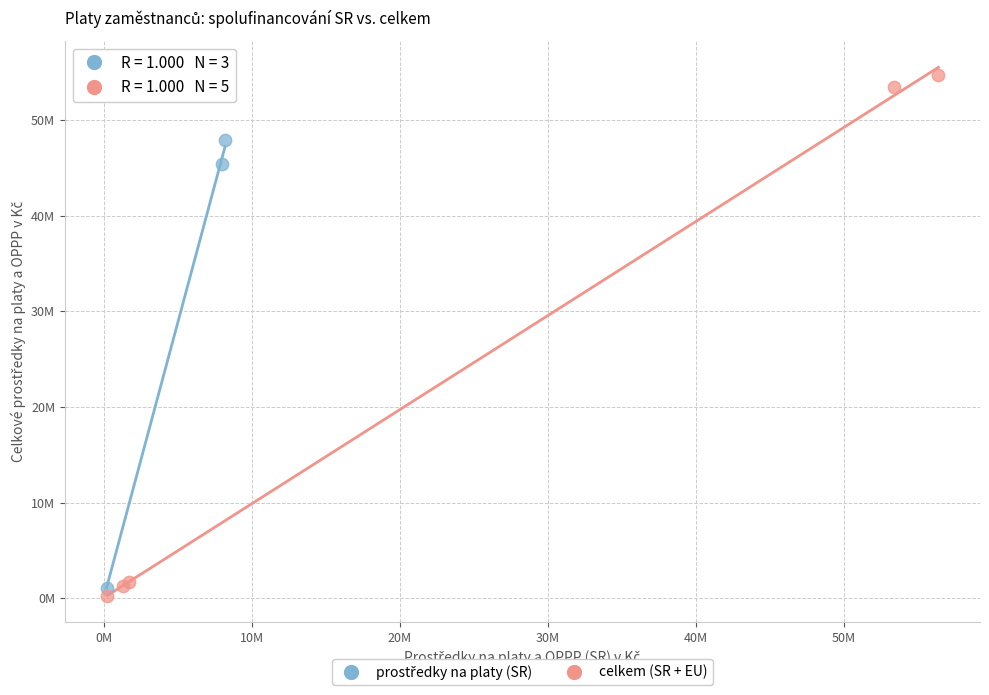

Which series contains the highest Y value?

celkem (SR + EU)